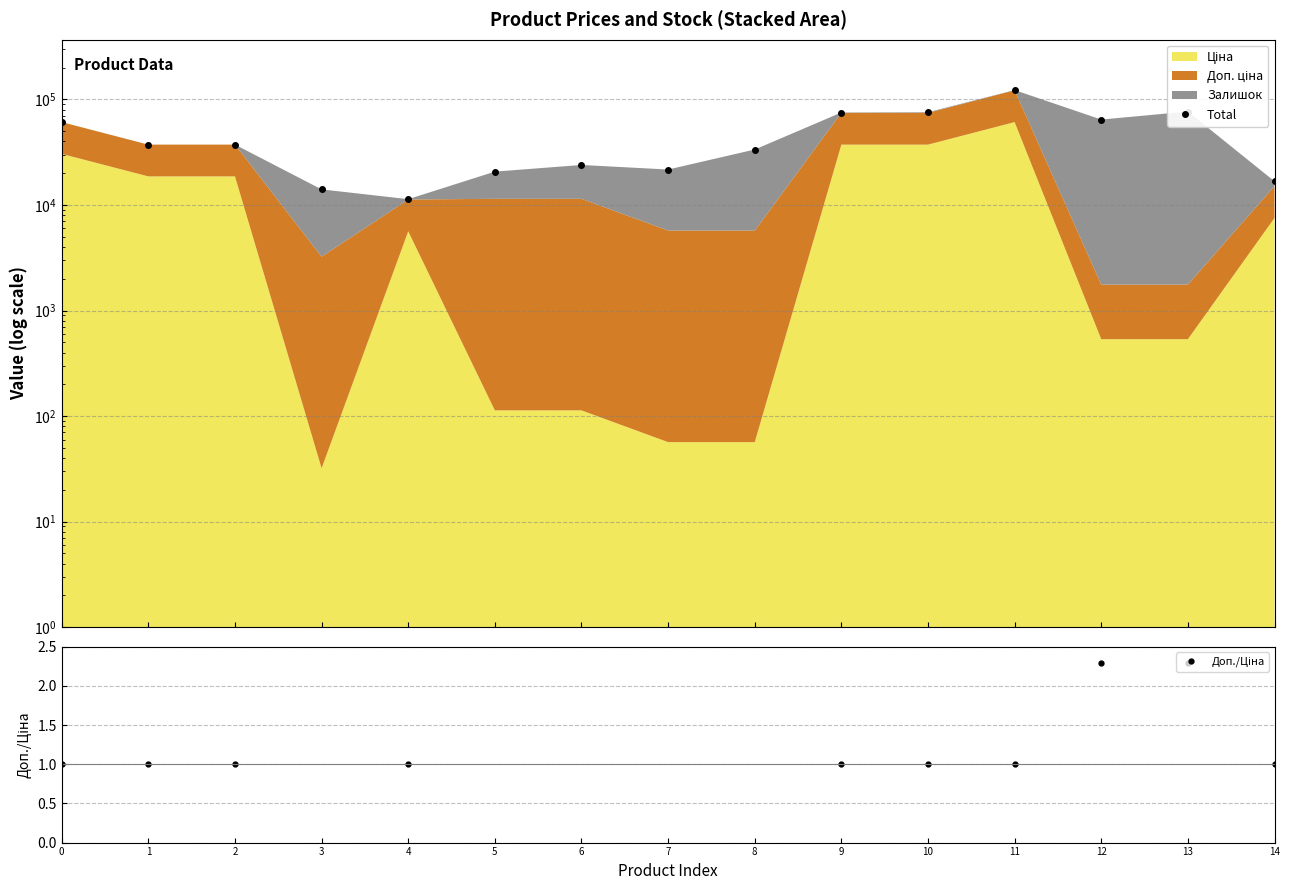

True or false: Доп./Ціна and Total intersect in this chart.

False